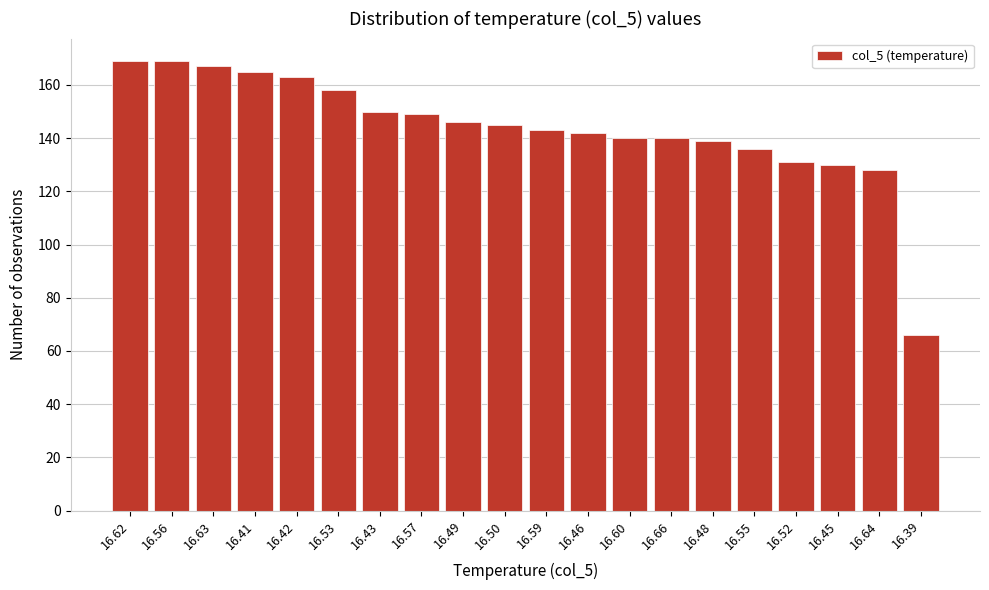

Reading right to left, extract all data points from this chart.

66	128	130	131	136	139	140	140	142	143	145	146	149	150	158	163	165	167	169	169